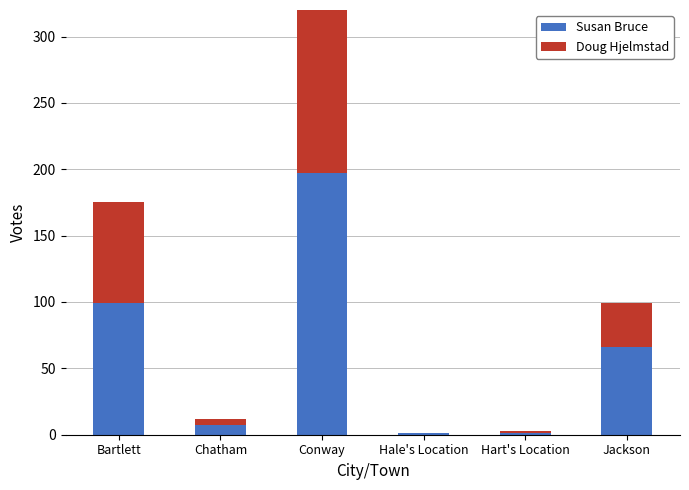

What is the label of the 6th bar from the right?

Bartlett